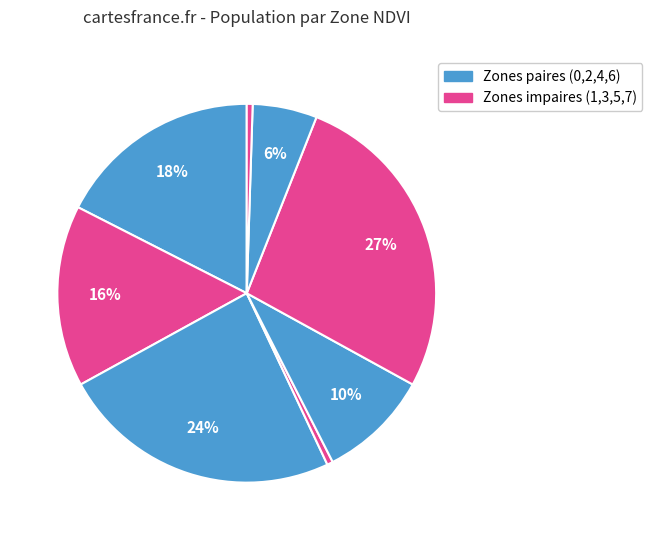

Count the number of slices in the pie.

8